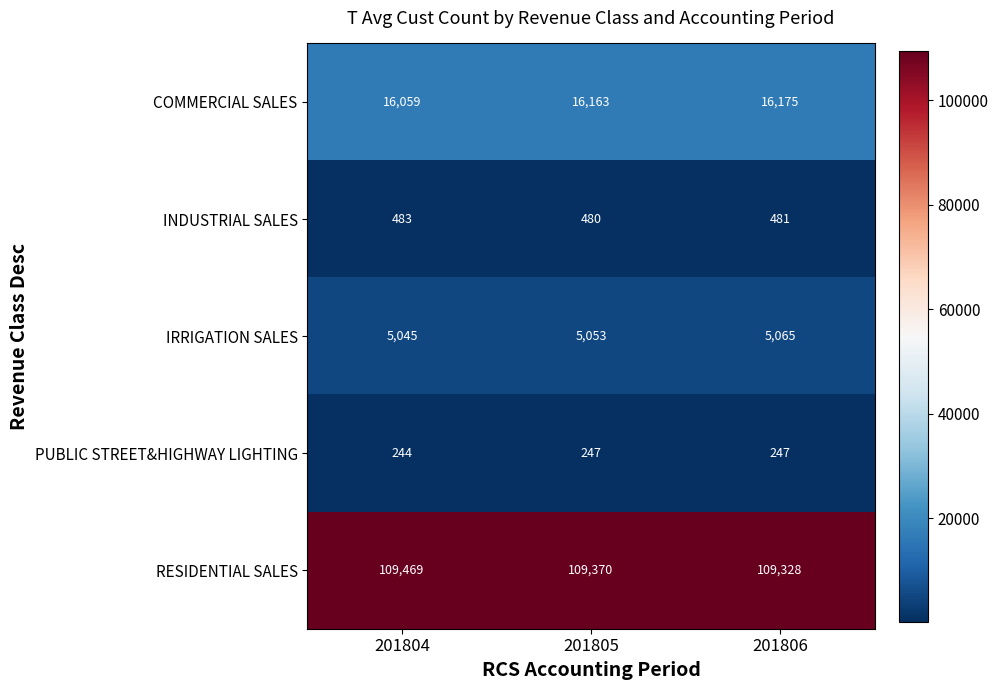

Which series has the largest total across all categories?

RESIDENTIAL SALES